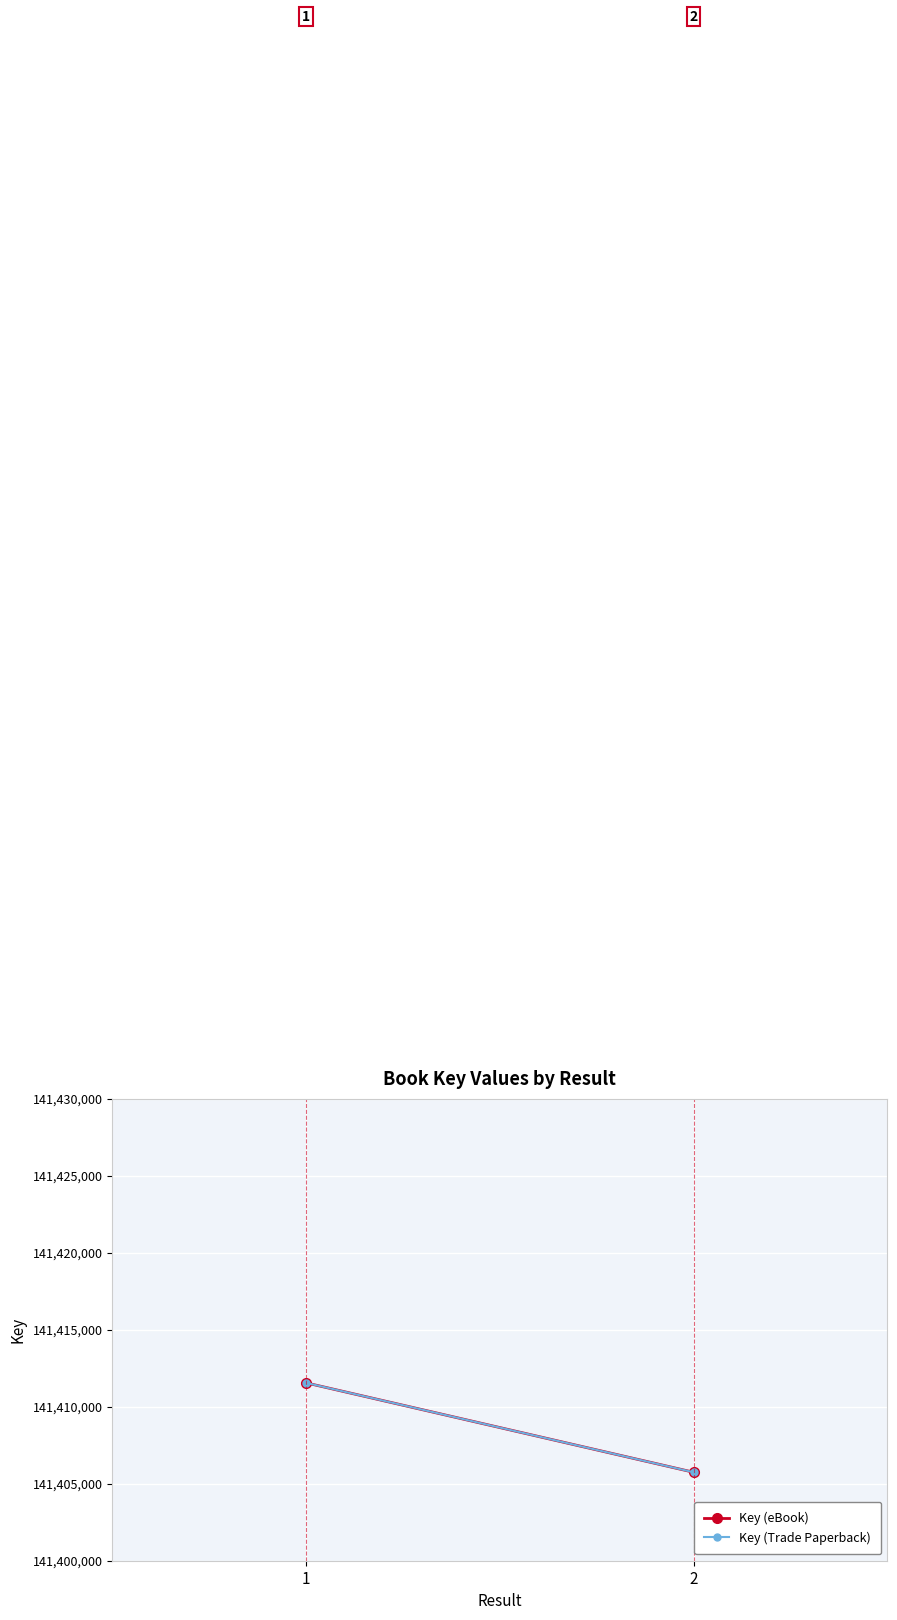

What is the sum of all Key (Trade Paperback) values?

282817295